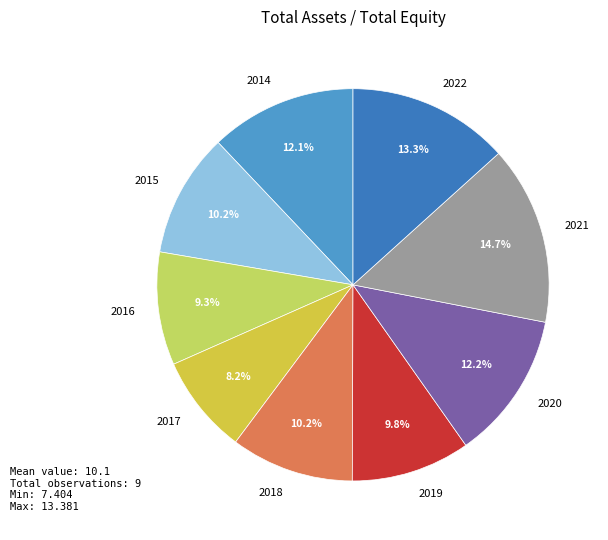

Does 2022 account for over 50% of the chart?

No